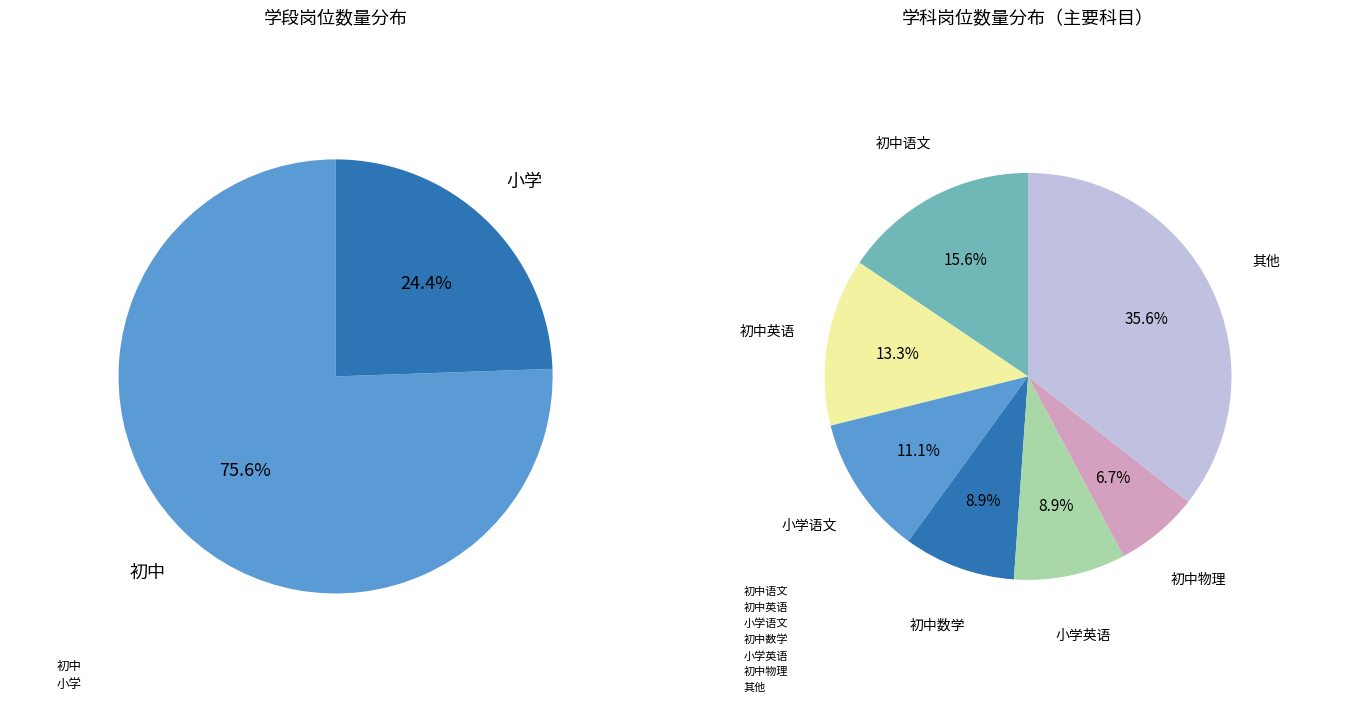

To the nearest percent, what portion does 初中英语 represent?

13%